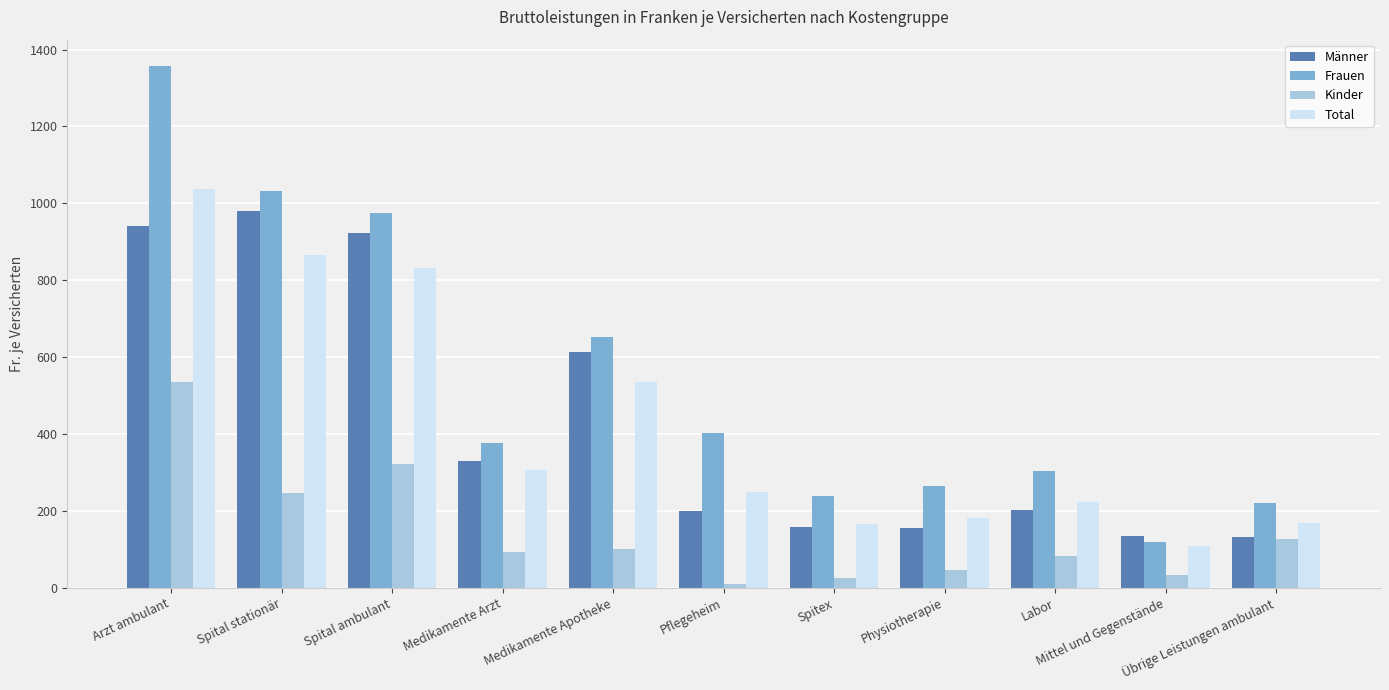

What is the average value of the Total series?

424.6